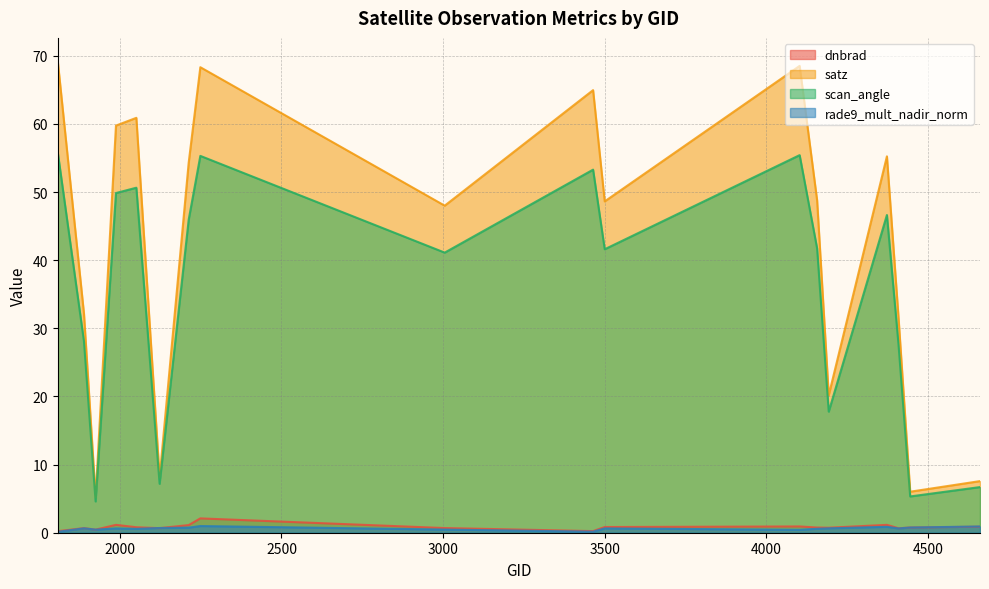

What is the value of the satz point at the 11th from the left?

48.6